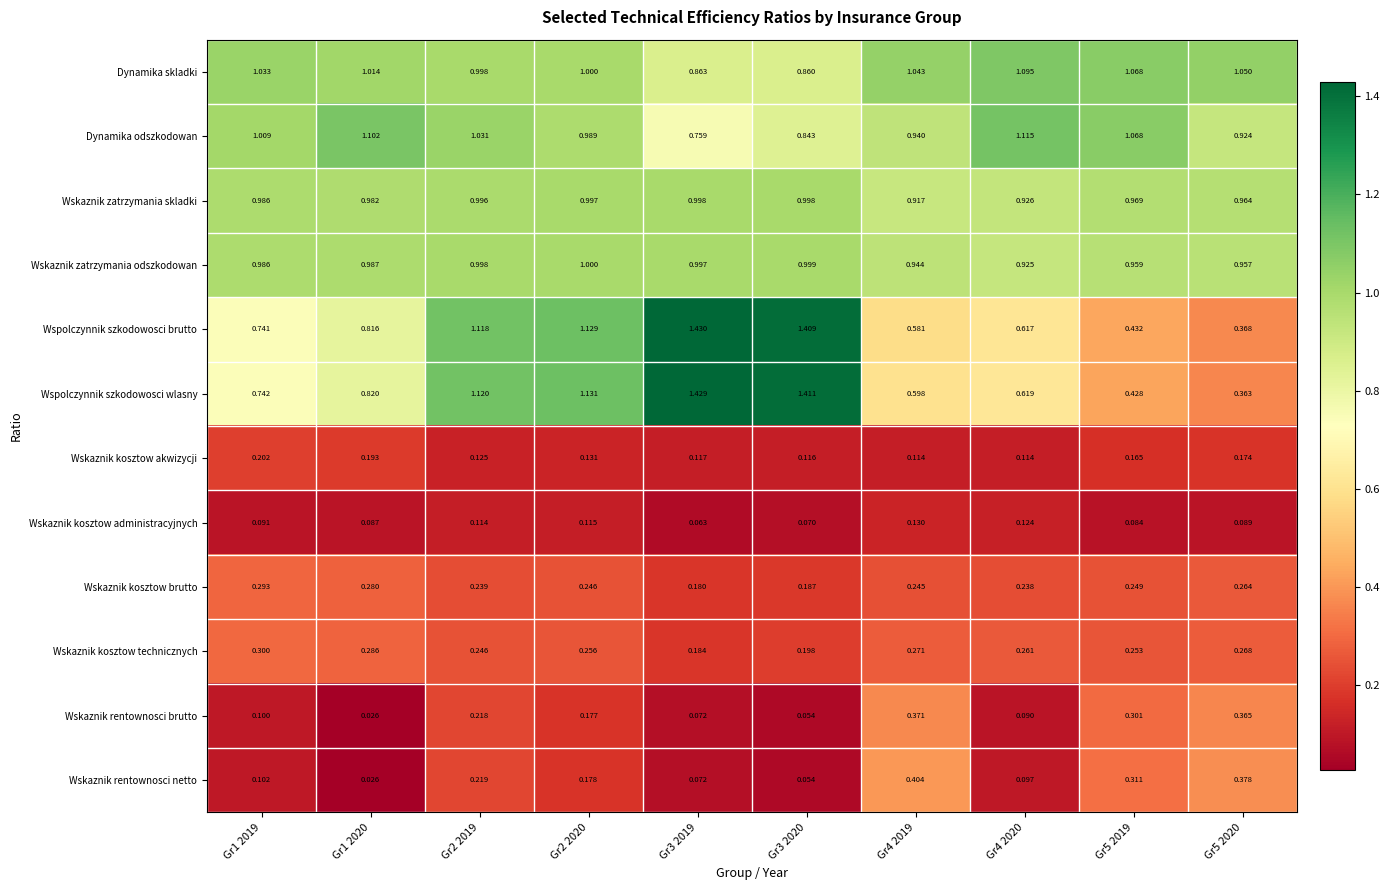

Which series has the widest spread of values?

Wspolczynnik szkodowosci wlasny